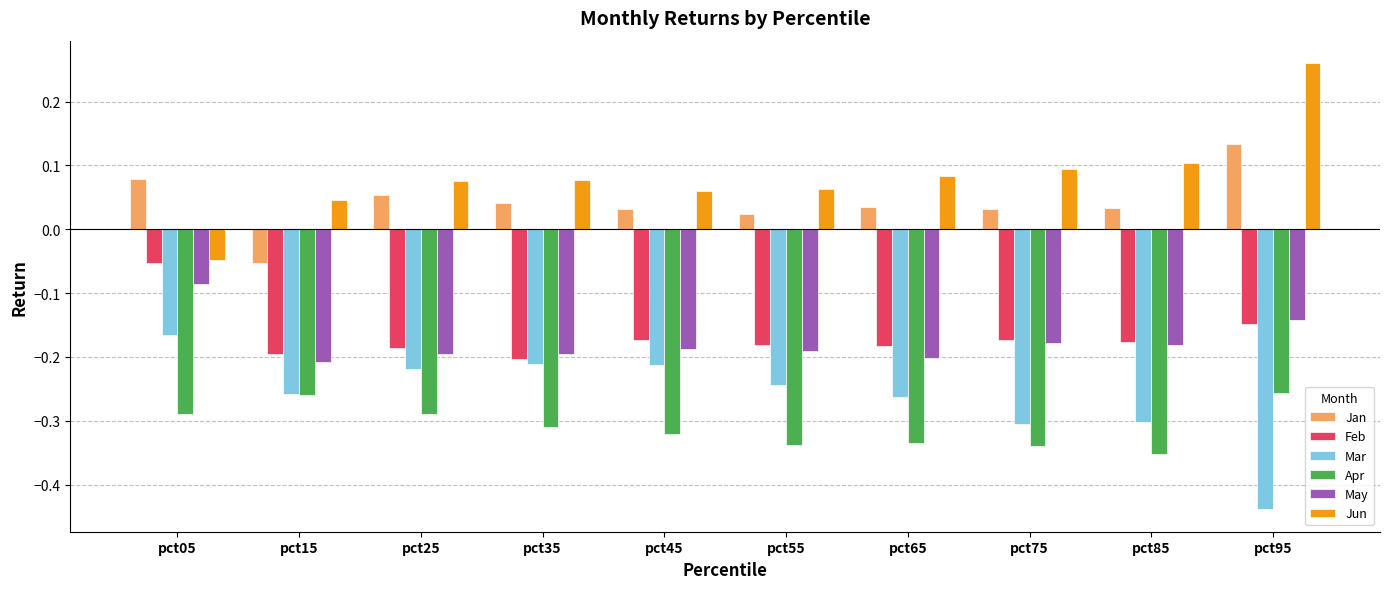

What are all the series names shown in the legend?

Jan, Feb, Mar, Apr, May, Jun